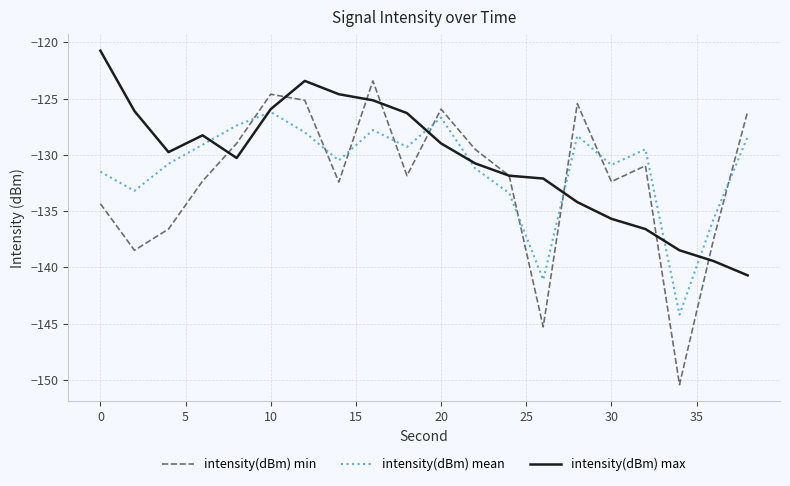

After their last crossing, which series has the higher values: intensity(dBm) mean or intensity(dBm) min?

intensity(dBm) min